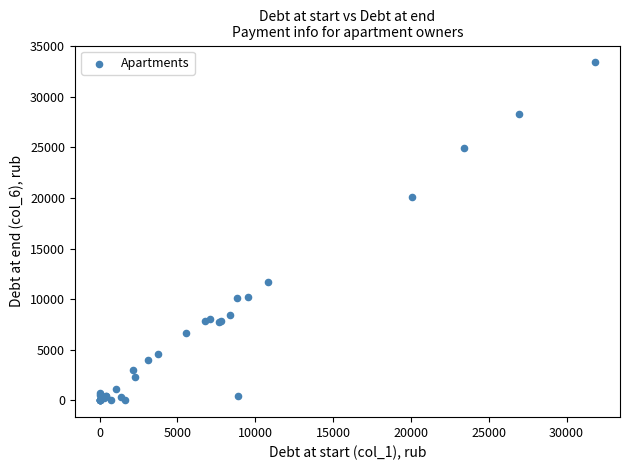

What Y value in the scatter plot is closest to 16705?

20078.0